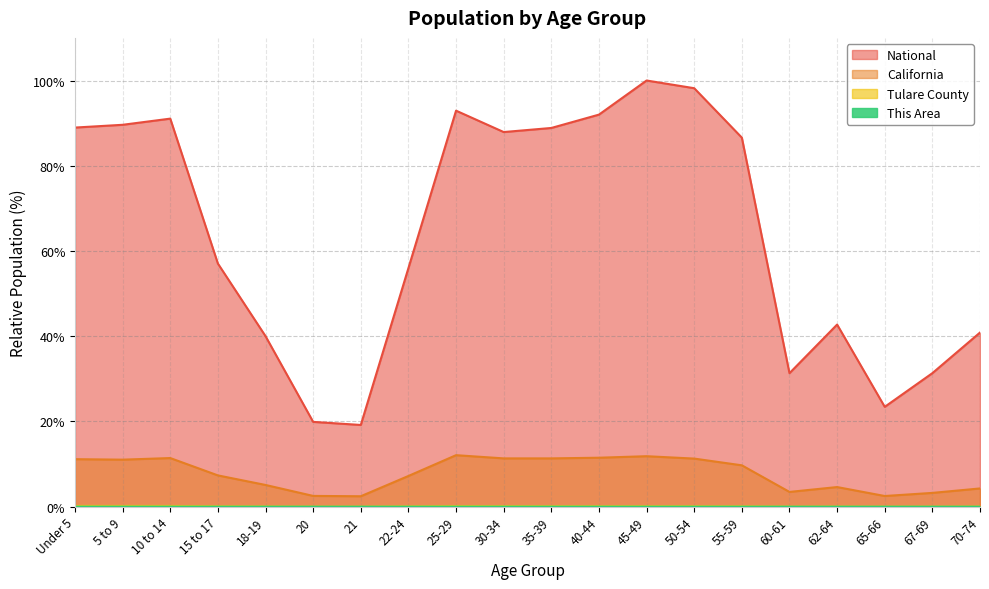

True or false: California has more than 1 interior local peaks.

True